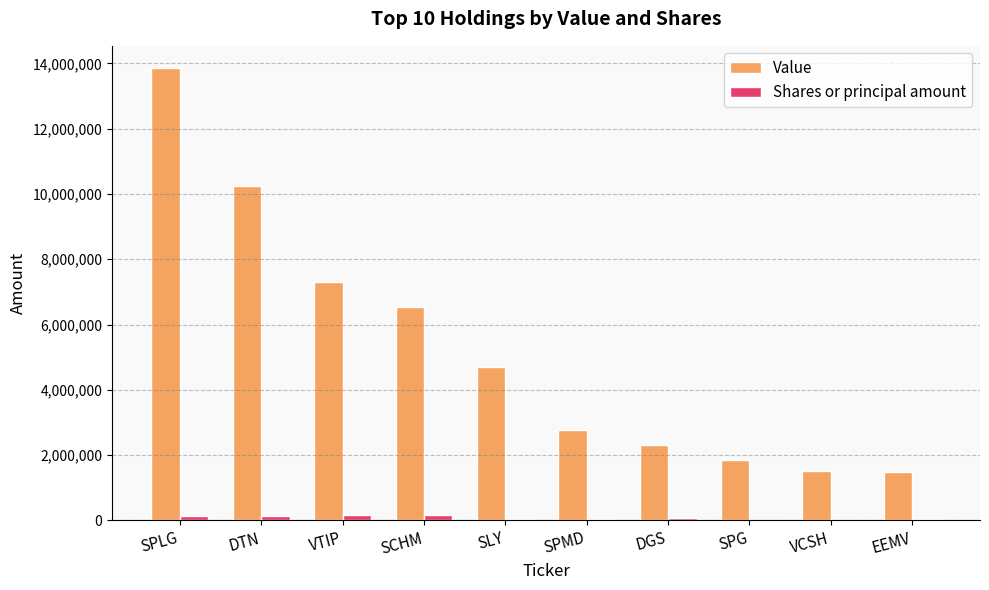

The Value series shows 2964057 at SPLG. True or false?

False